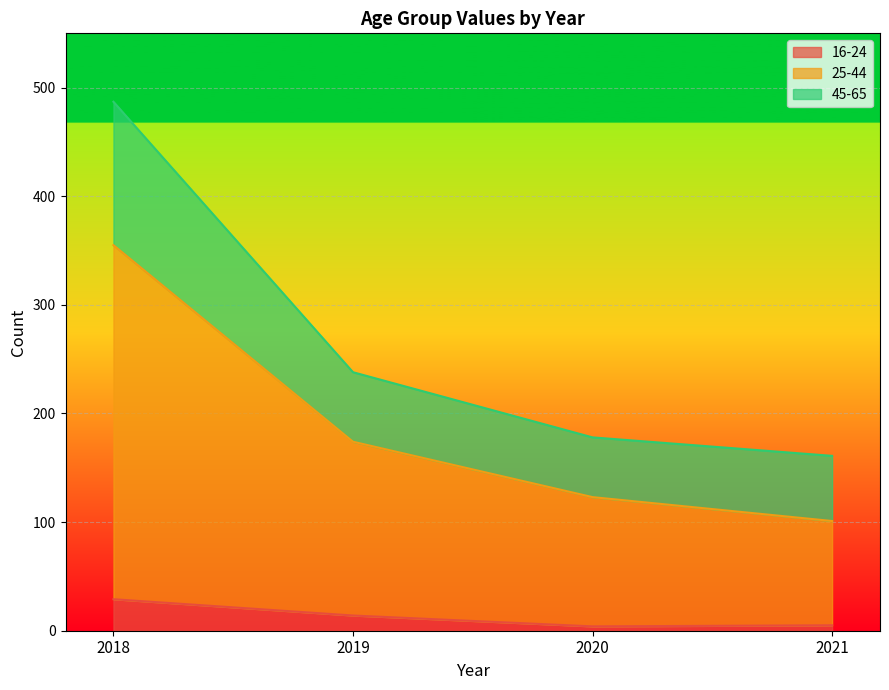

At how many categories does at least one series exceed 289?

1